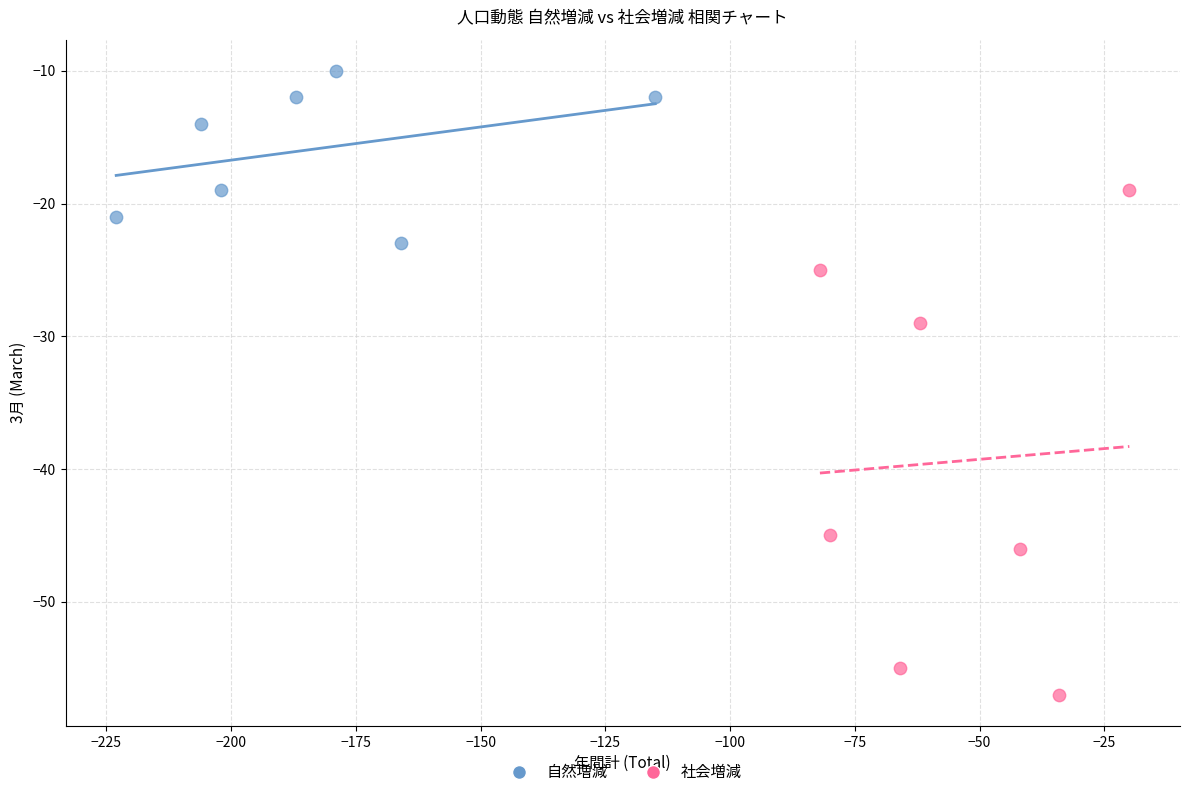

What are all the series names shown in the legend?

自然増減, 社会増減